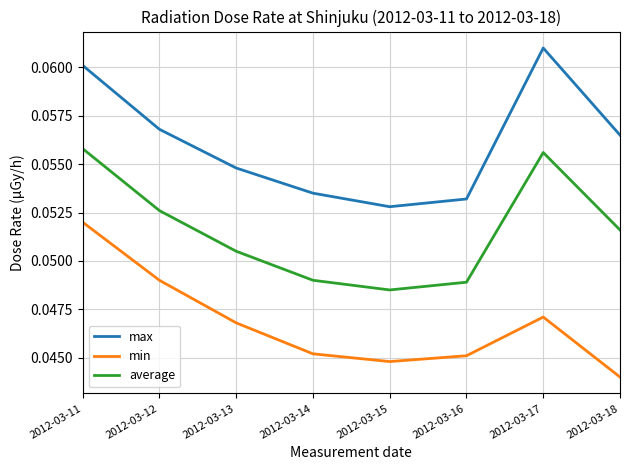

True or false: min and max intersect in this chart.

False